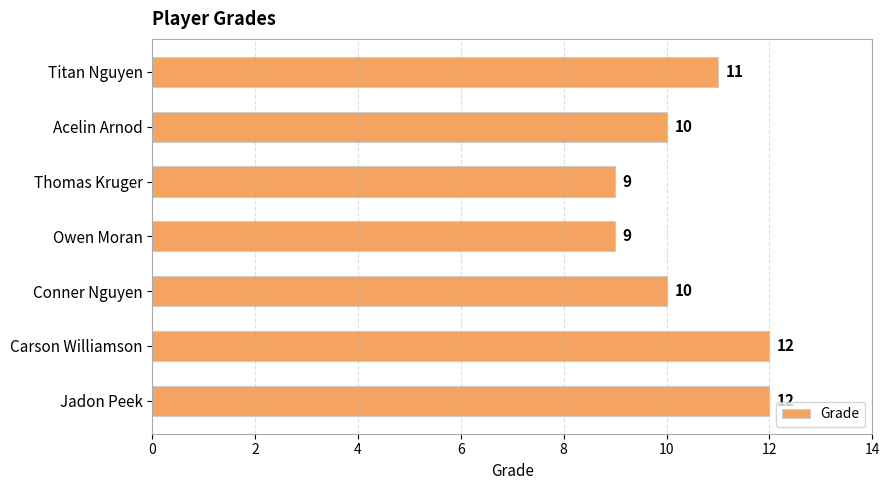

What is the change in value from Carson Williamson to Thomas Kruger?

-3